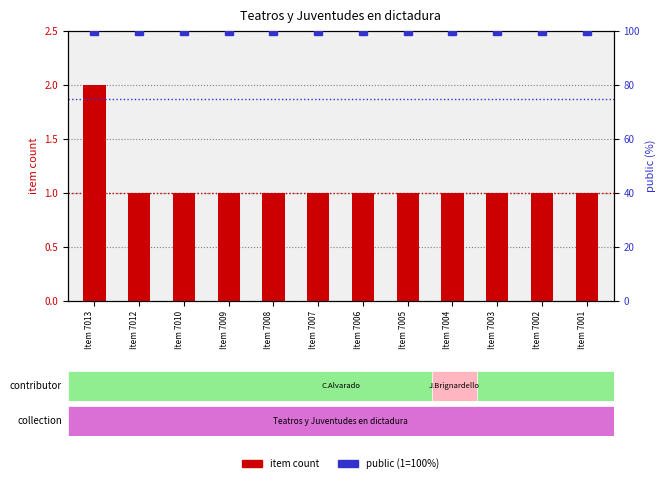

Reading left to right, list all the values displayed in this chart.

Item 7013=2	Item 7012=1	Item 7010=1	Item 7009=1	Item 7008=1	Item 7007=1	Item 7006=1	Item 7005=1	Item 7004=1	Item 7003=1	Item 7002=1	Item 7001=1